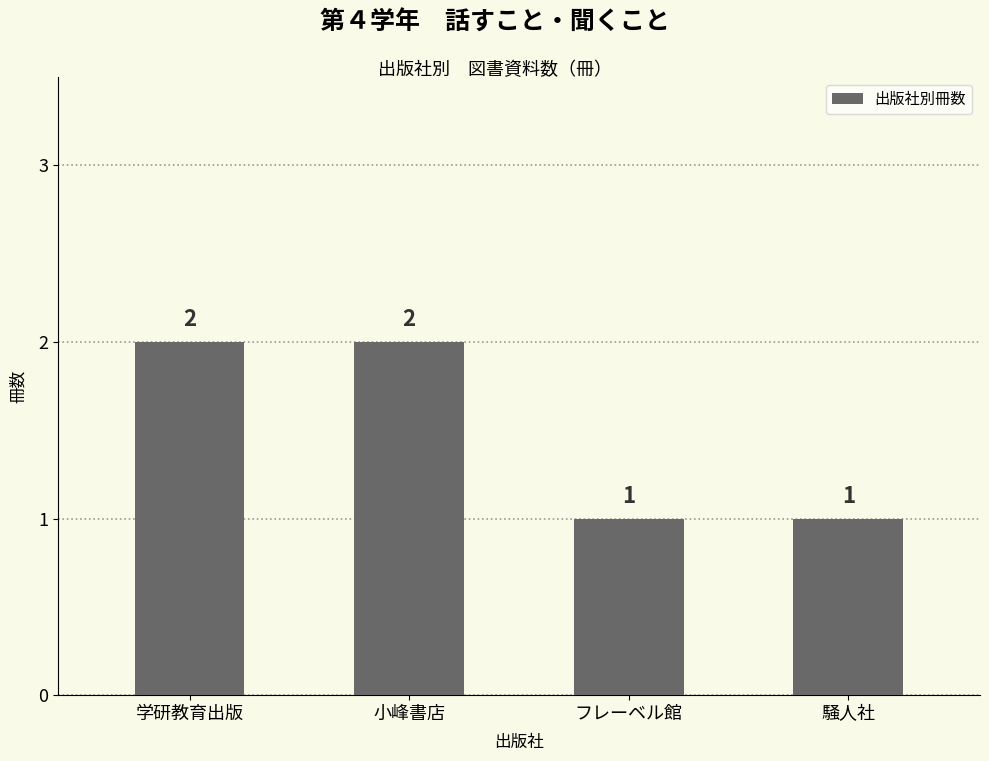

The chart shows a value of 1 at 騒人社. True or false?

True